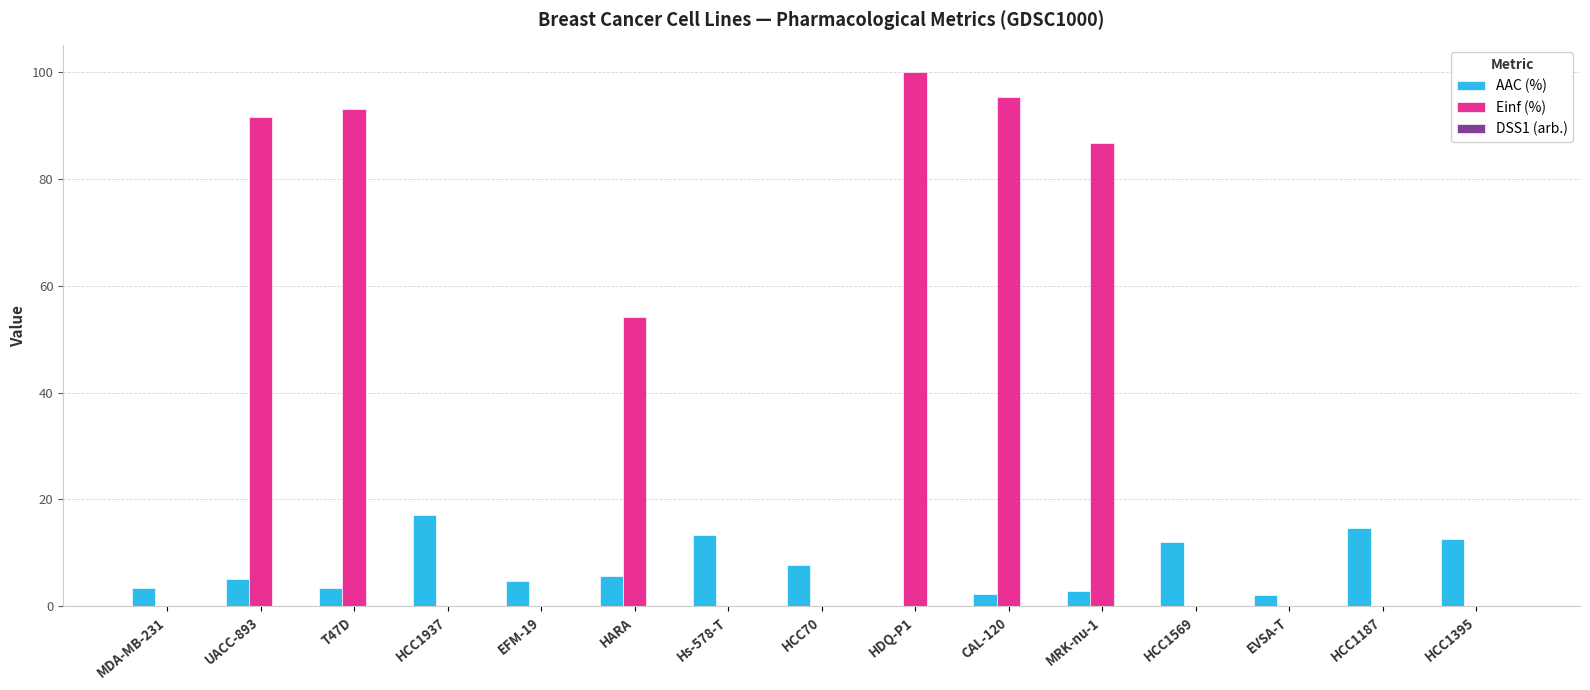

Which label corresponds to the largest value in the chart?

HDQ-P1